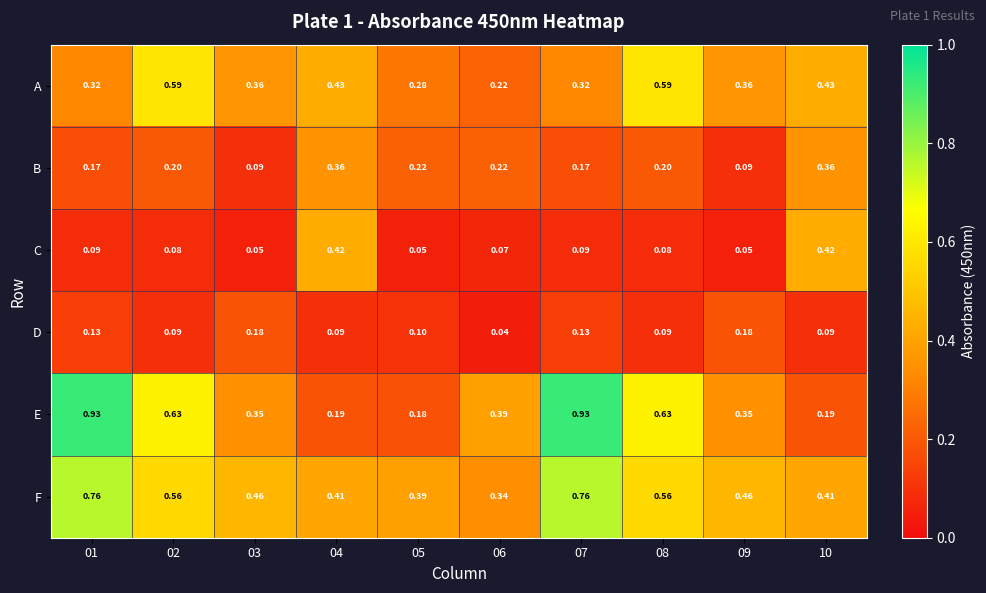

Which series has the largest total across all categories?

F